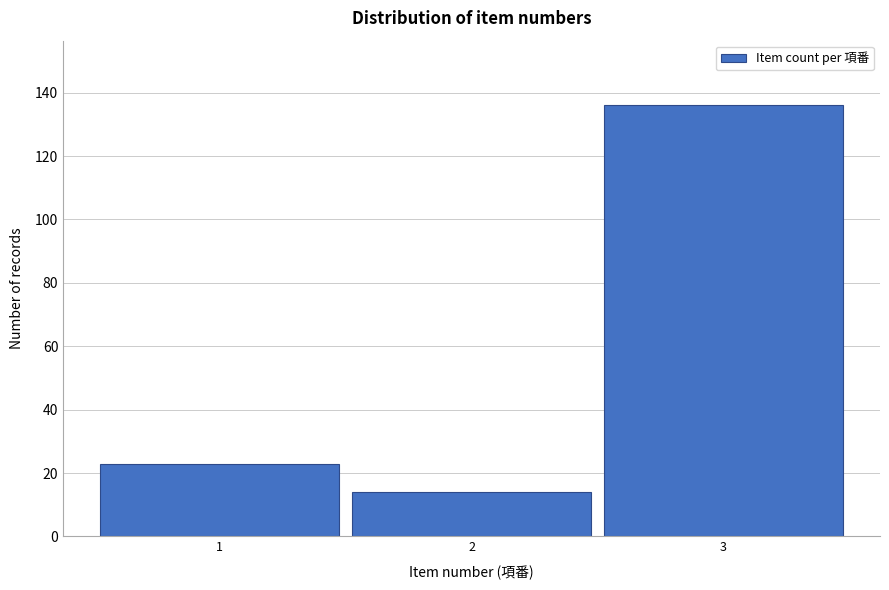

Over which range of the x-axis is the bar tallest?

2.5 to 3.5